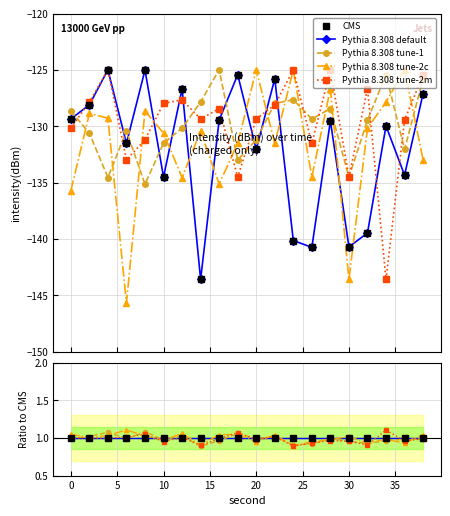

How many lines are shown in the chart?

5